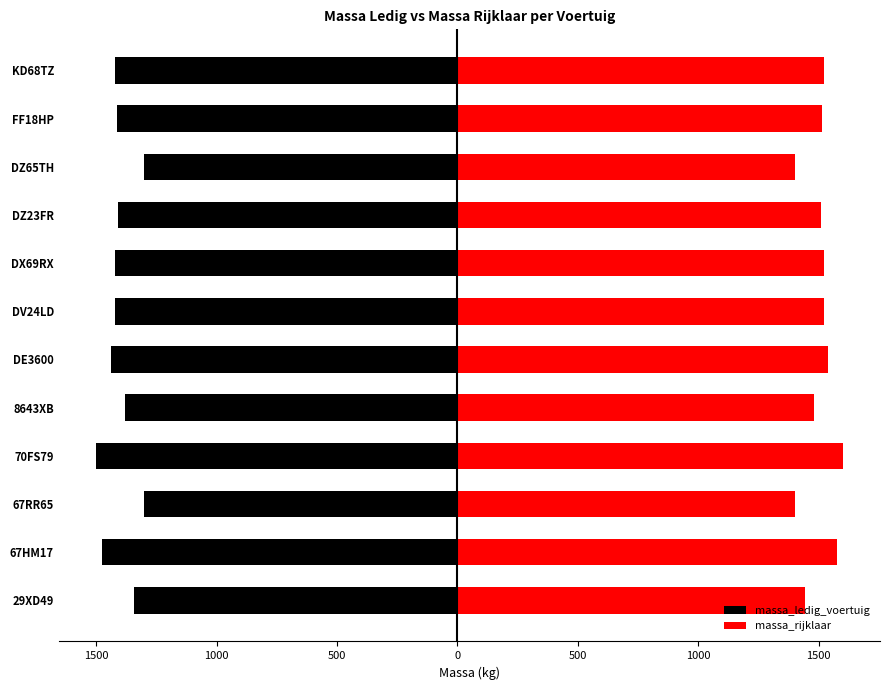

How many data points in massa_rijklaar are above 1522?

3